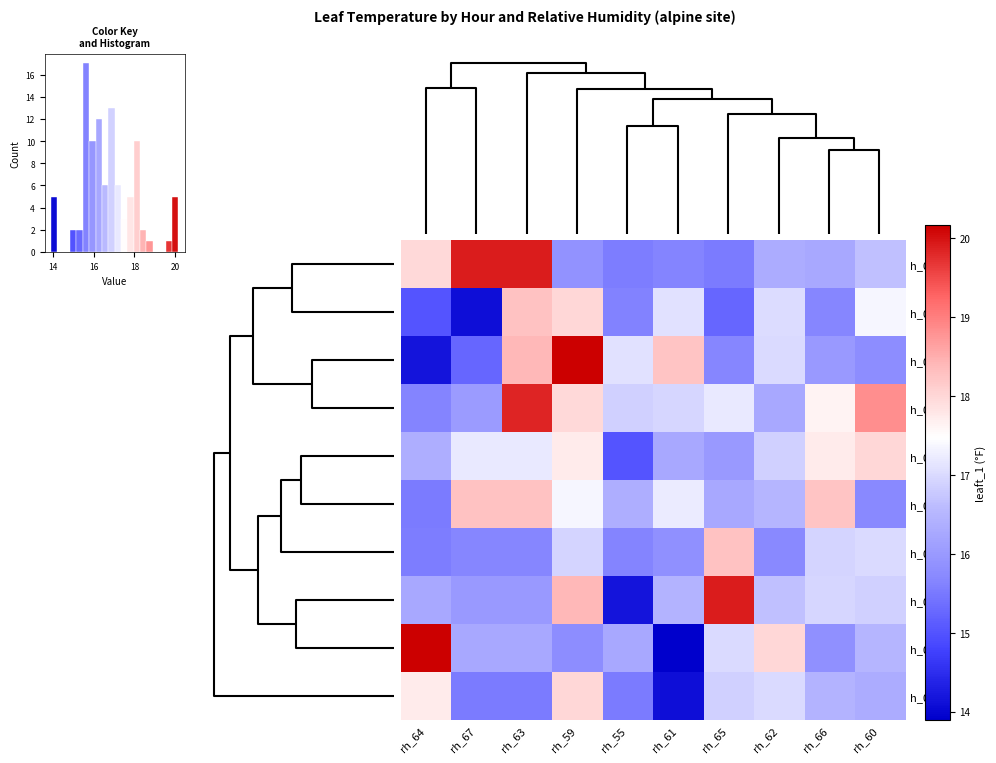

What is the maximum value for h_08?

20.2